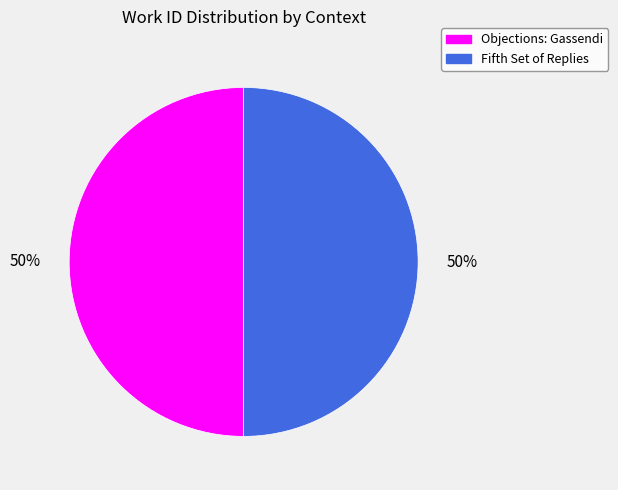

Is the sum of Objections: Gassendi and Fifth Set of Replies greater than half?

Yes